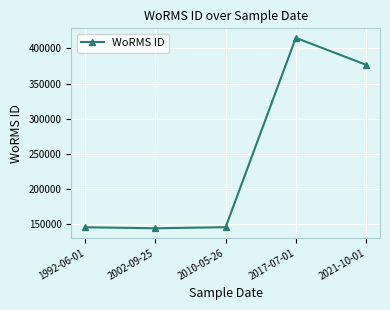

Which has a higher value, 2017-07-01 or 2002-09-25?

2017-07-01